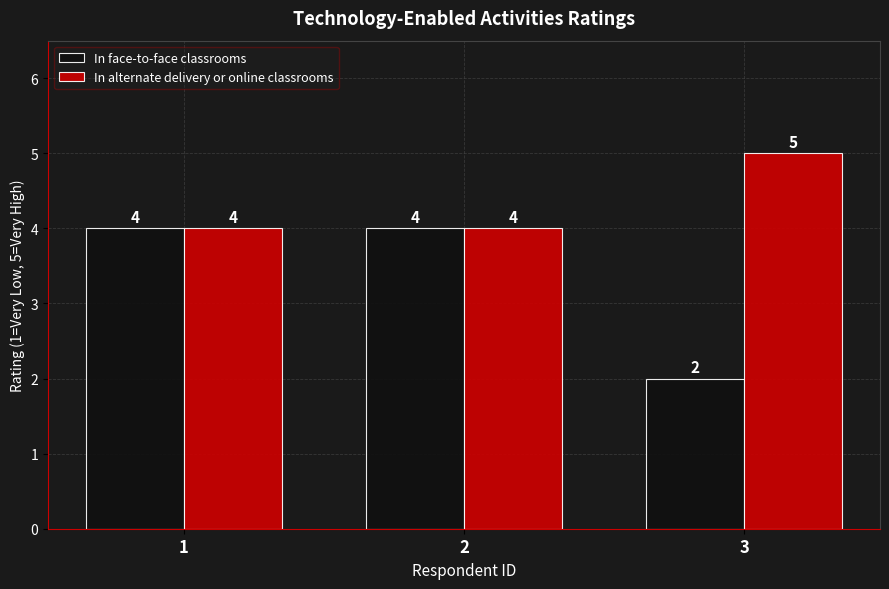

What is the total value across all series at 1?

8